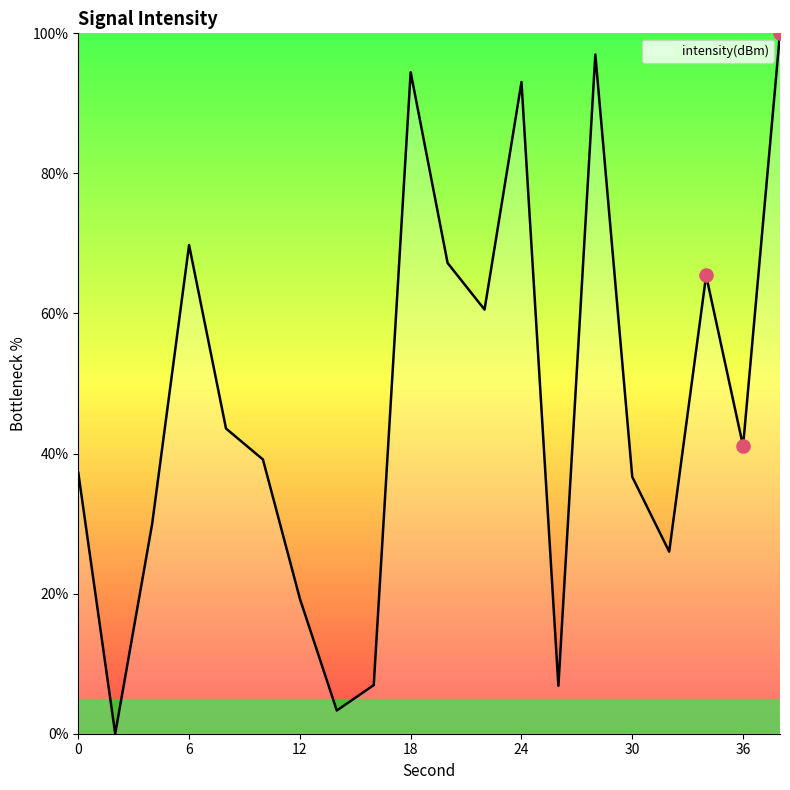

What is the maximum value shown in the chart?

100.0